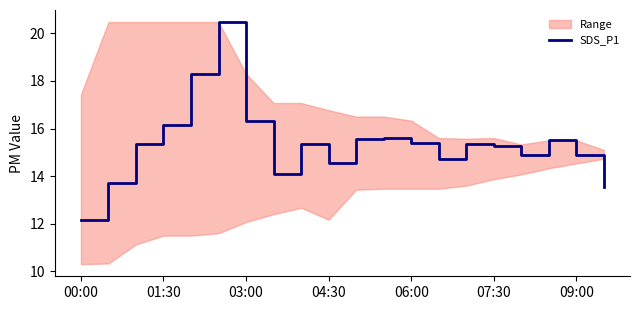

True or false: SDS_P1 has a value of 14.9 at 09:00.

True